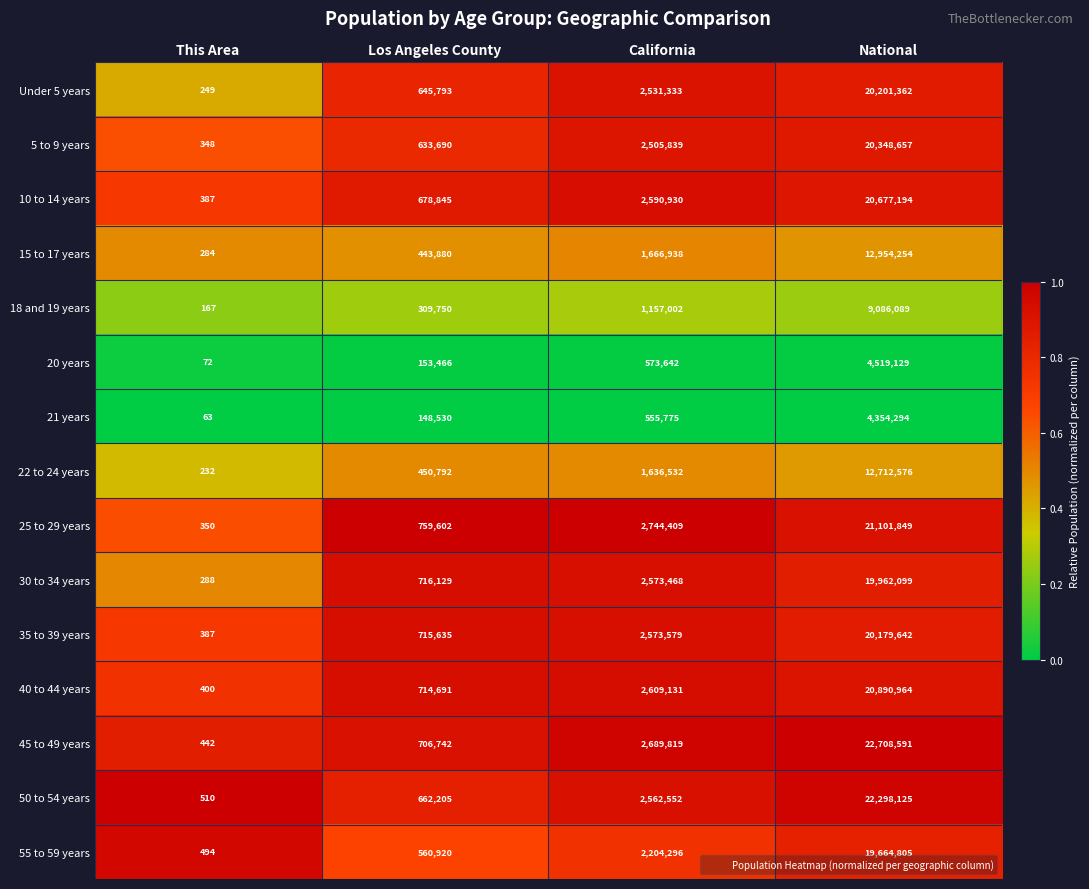

Which label corresponds to the smallest value in the chart?

This Area